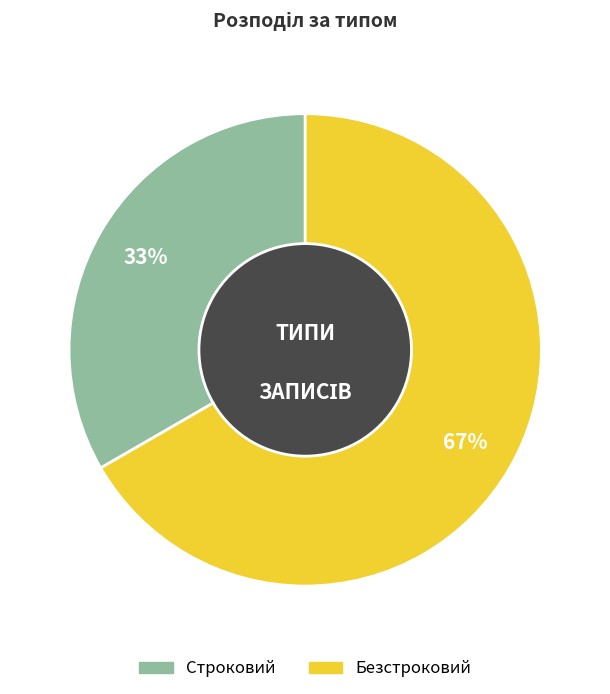

Rank the categories by value from lowest to highest.

Строковий, Безстроковий